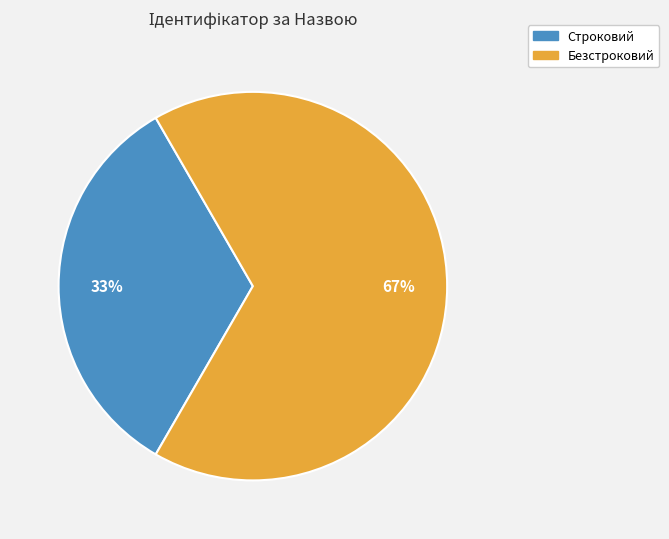

Is the sum of Безстроковий and Строковий greater than half?

Yes